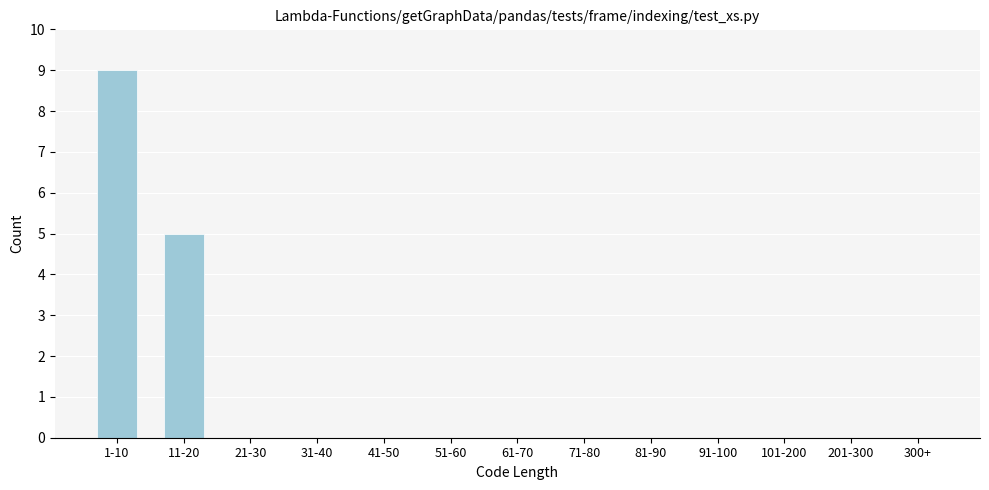

Reading right to left, transcribe all the data shown in this chart.

300+=0	201-300=0	101-200=0	91-100=0	81-90=0	71-80=0	61-70=0	51-60=0	41-50=0	31-40=0	21-30=0	11-20=5	1-10=9